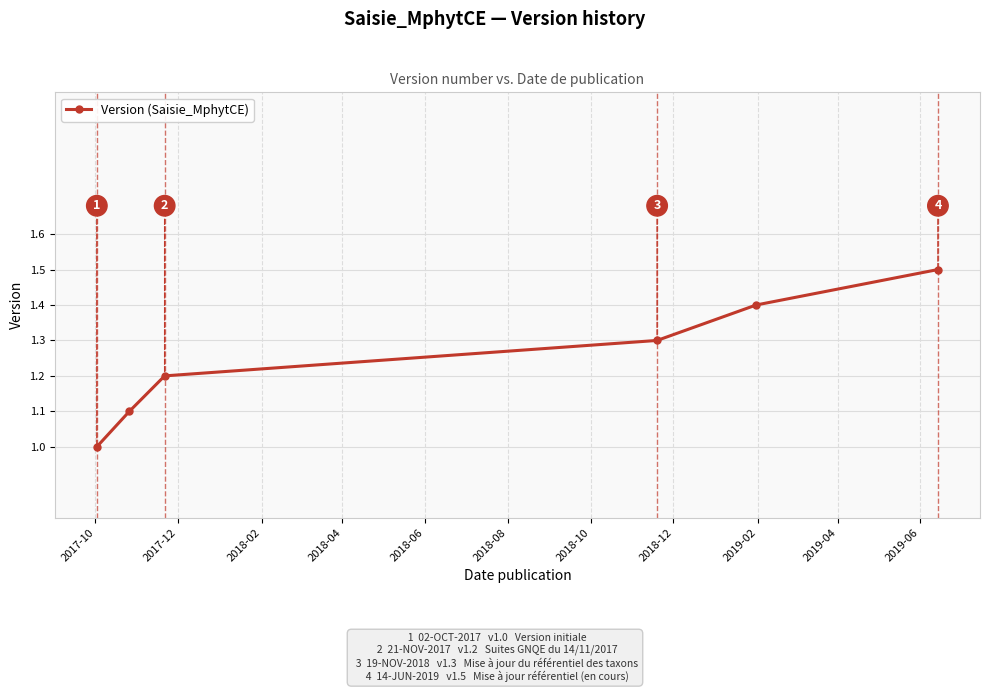

What is the value of the 4th point from the left?

1.3